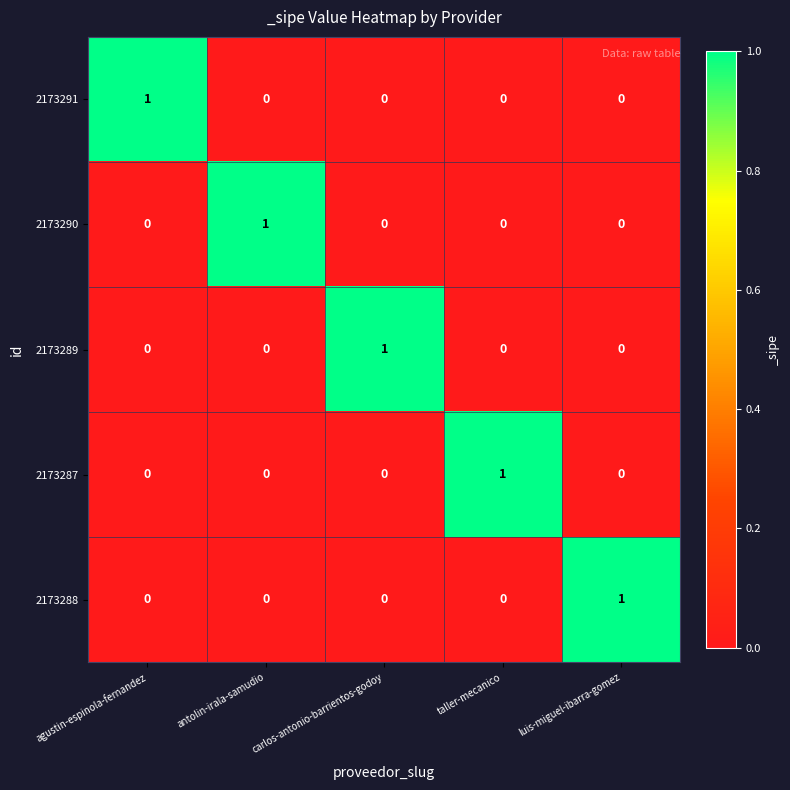

Which category has the highest value in the 2173288 series?

luis-miguel-ibarra-gomez